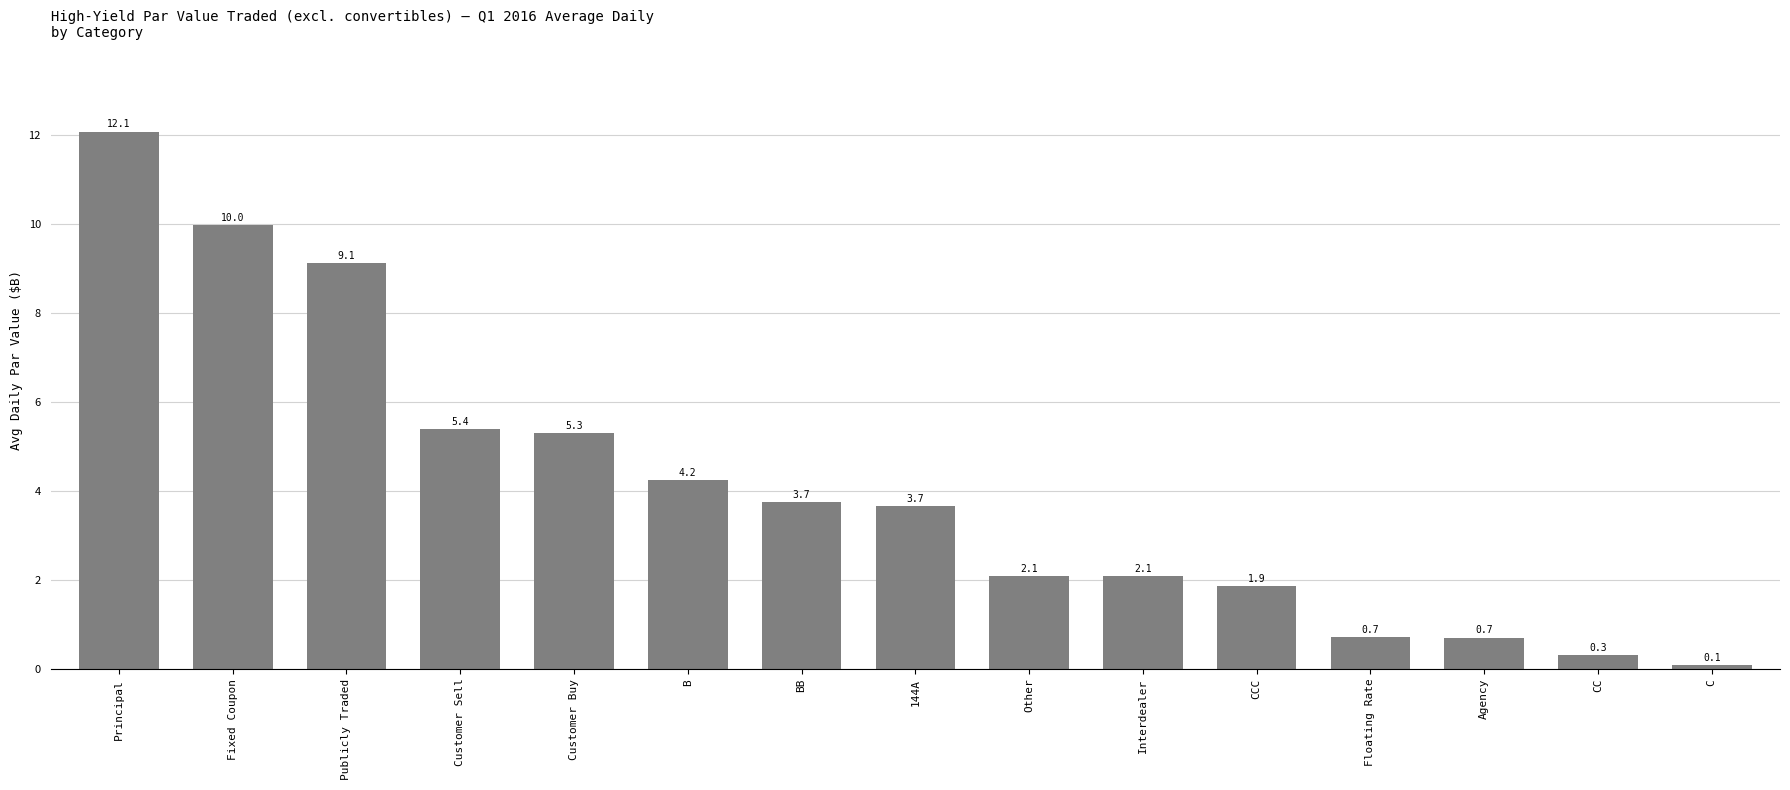

What is the difference between the values at Publicly Traded and Interdealer?

7.0